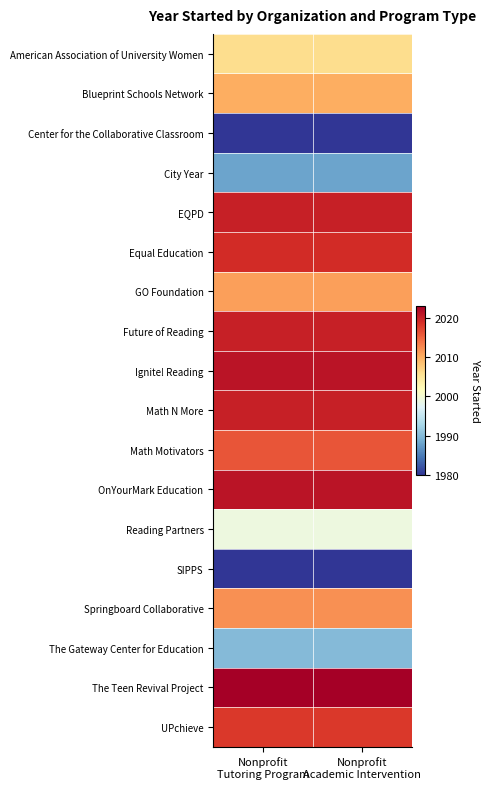

Between Nonprofit
Tutoring Program and Nonprofit
Academic Intervention, which is larger?

Nonprofit
Tutoring Program